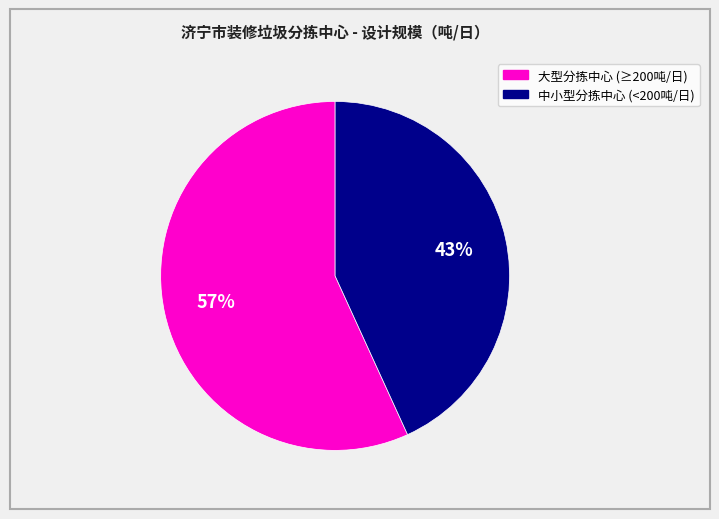

Is there a majority slice in this chart?

Yes